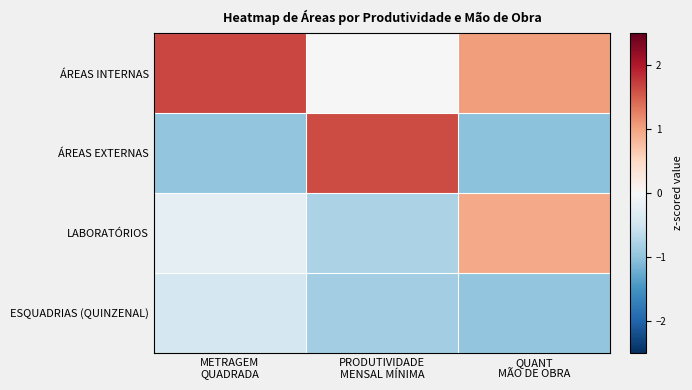

Which has a higher value, QUANT
MÃO DE OBRA or PRODUTIVIDADE
MENSAL MÍNIMA?

QUANT
MÃO DE OBRA